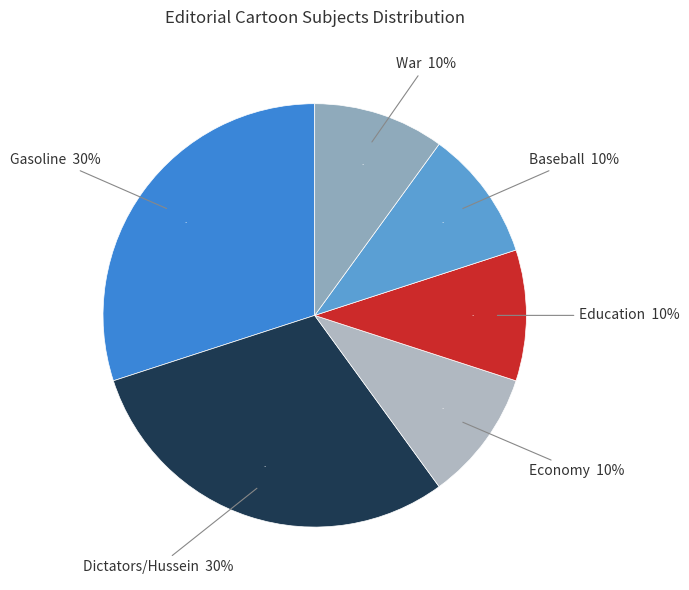

To the nearest percent, what percentage of the pie is Dictators/Hussein?

30%